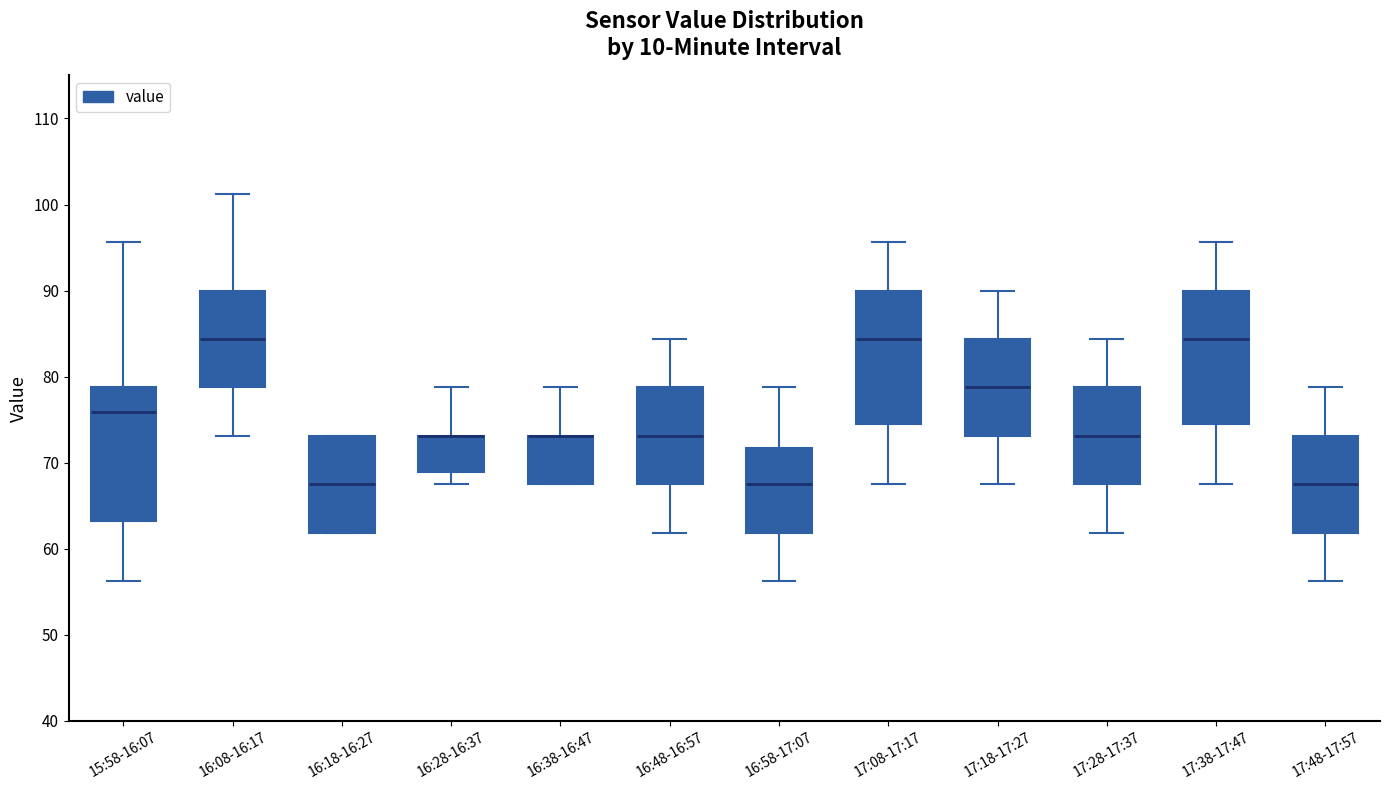

Where is the upper edge of the box for 16:08-16:17 on the y-axis? The values are not printed on the chart, so give them approximately, as read against the axis.

90